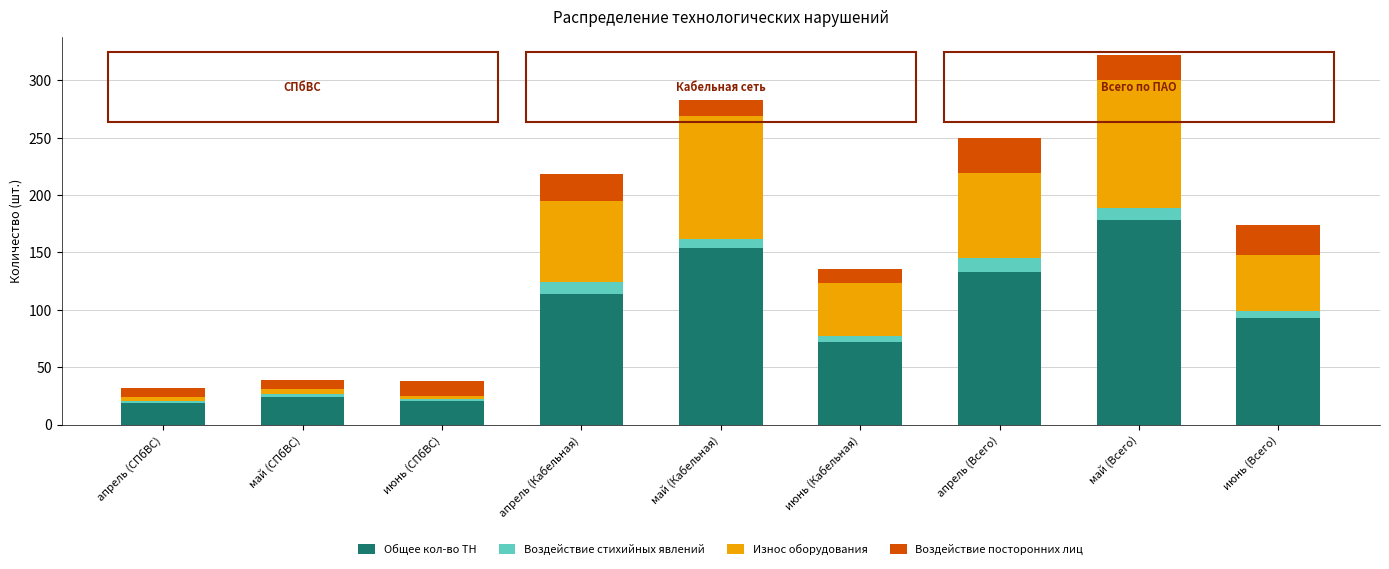

At which label is Общее кол-во ТН closest to 98?

июнь (Всего)